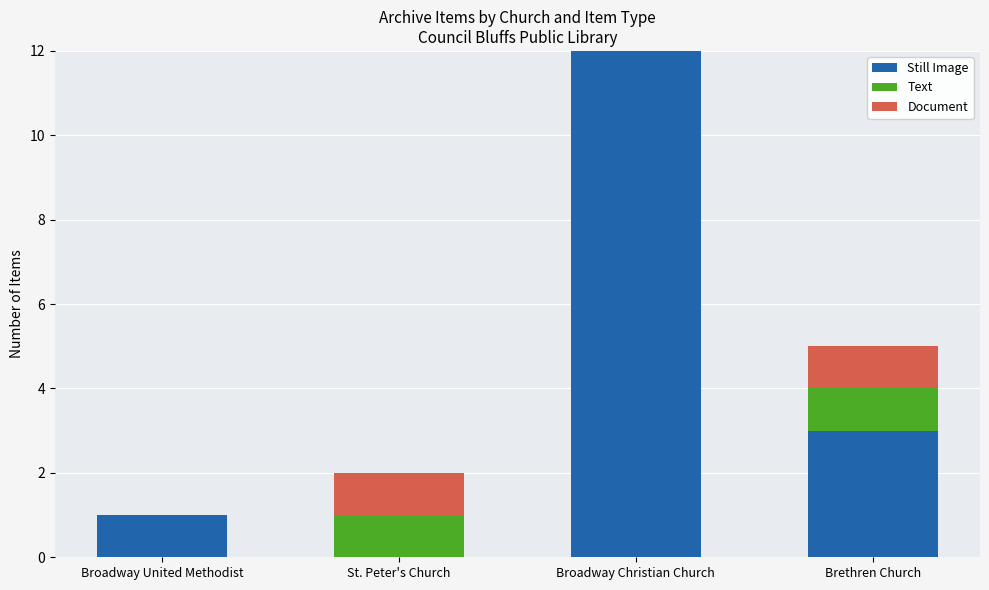

True or false: Still Image has a value of 1 at Broadway United Methodist.

True